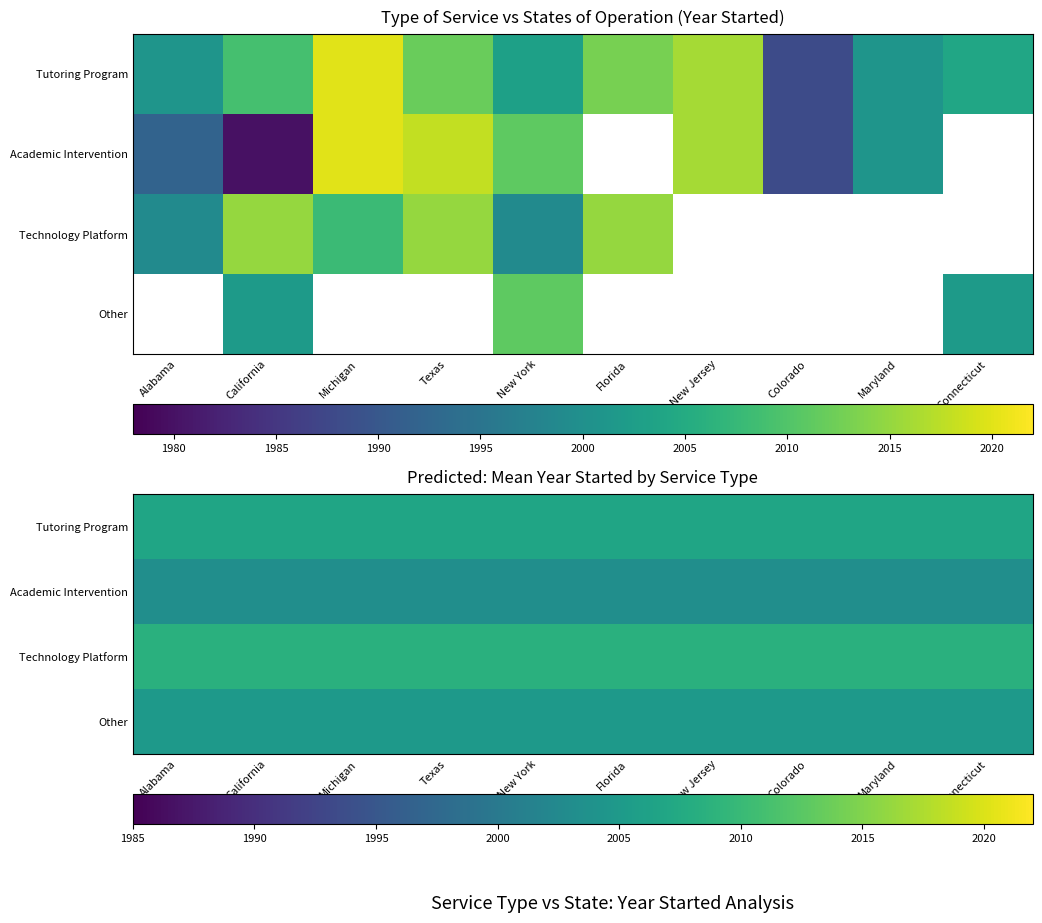

What is the sum of all Tutoring Program values?

20067.0